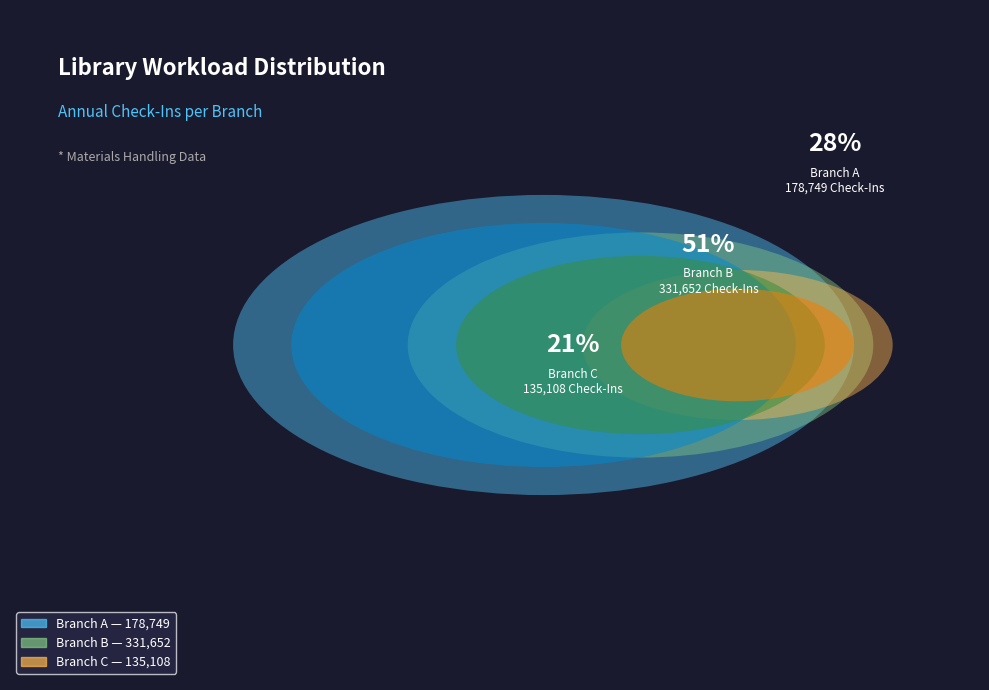

What is the largest slice in the pie chart?

Branch B Items